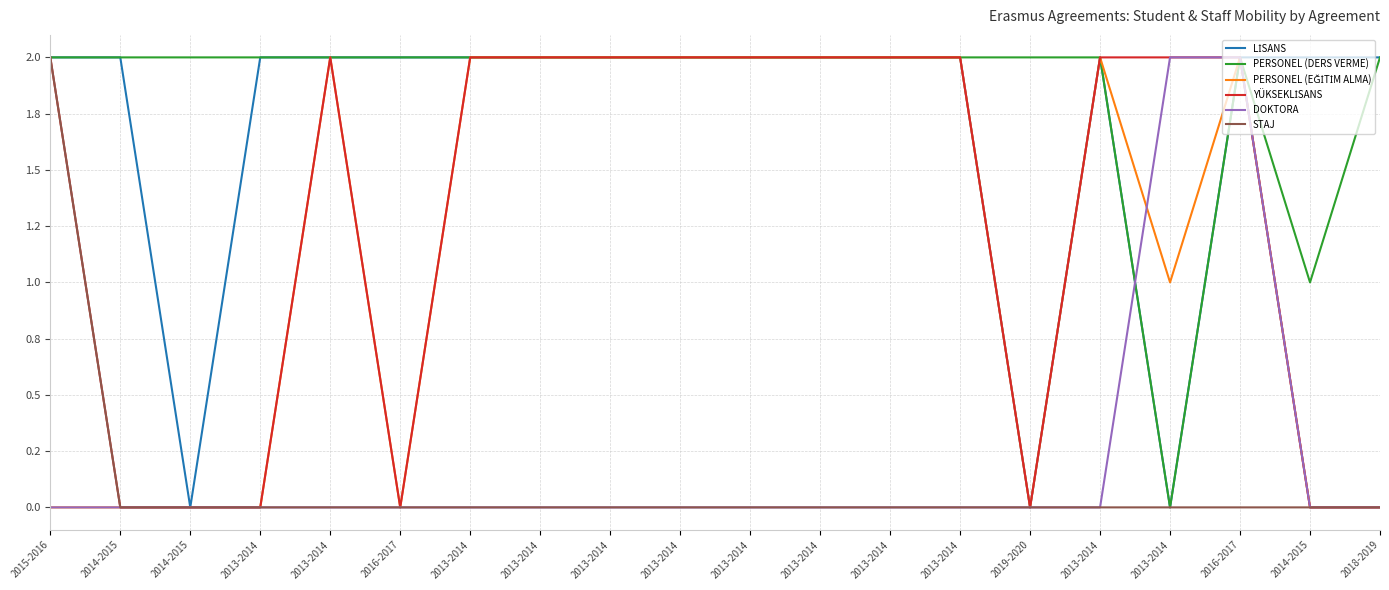

Is this an area chart (filled region under the line)?

No